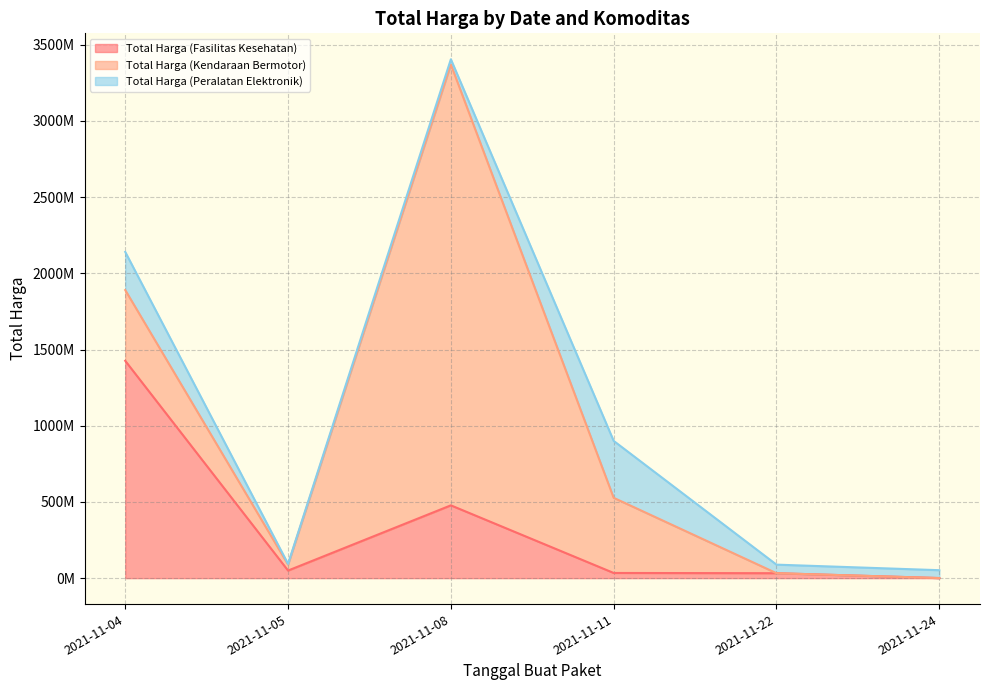

Rank the series by their maximum value, from lowest to highest.

Total Harga (Peralatan Elektronik), Total Harga (Fasilitas Kesehatan), Total Harga (Kendaraan Bermotor)